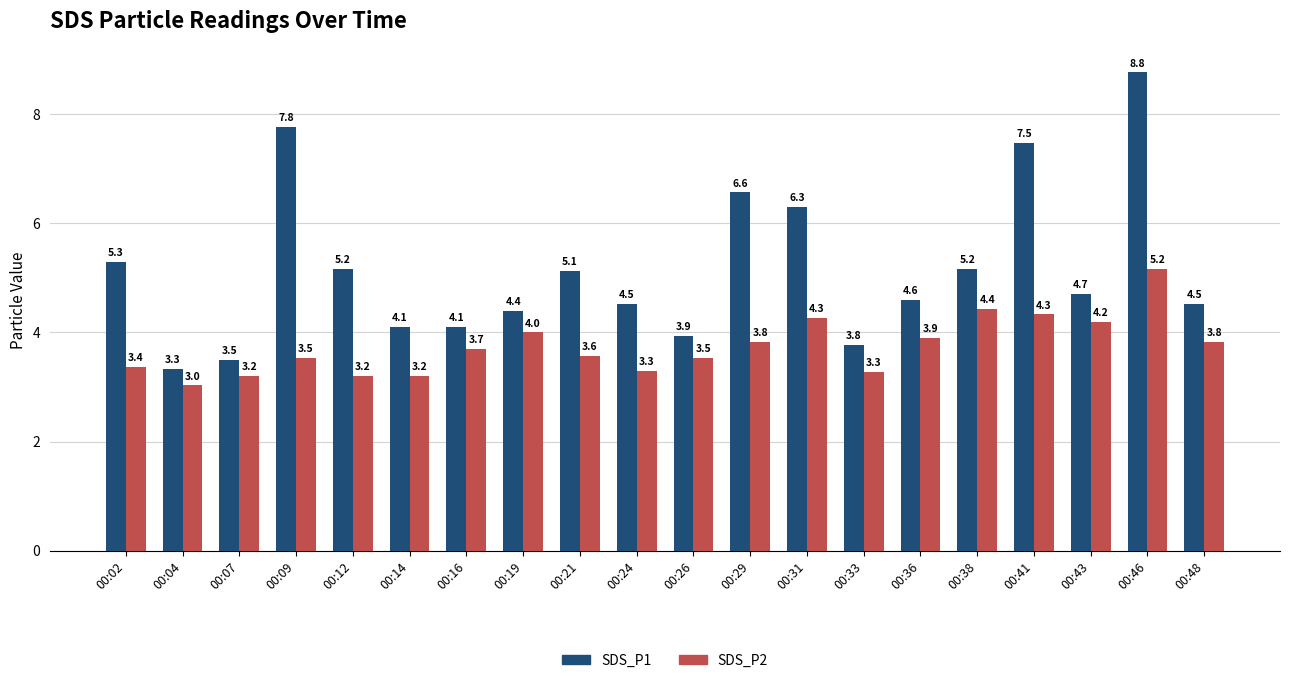

How many bars are there in each group?

2